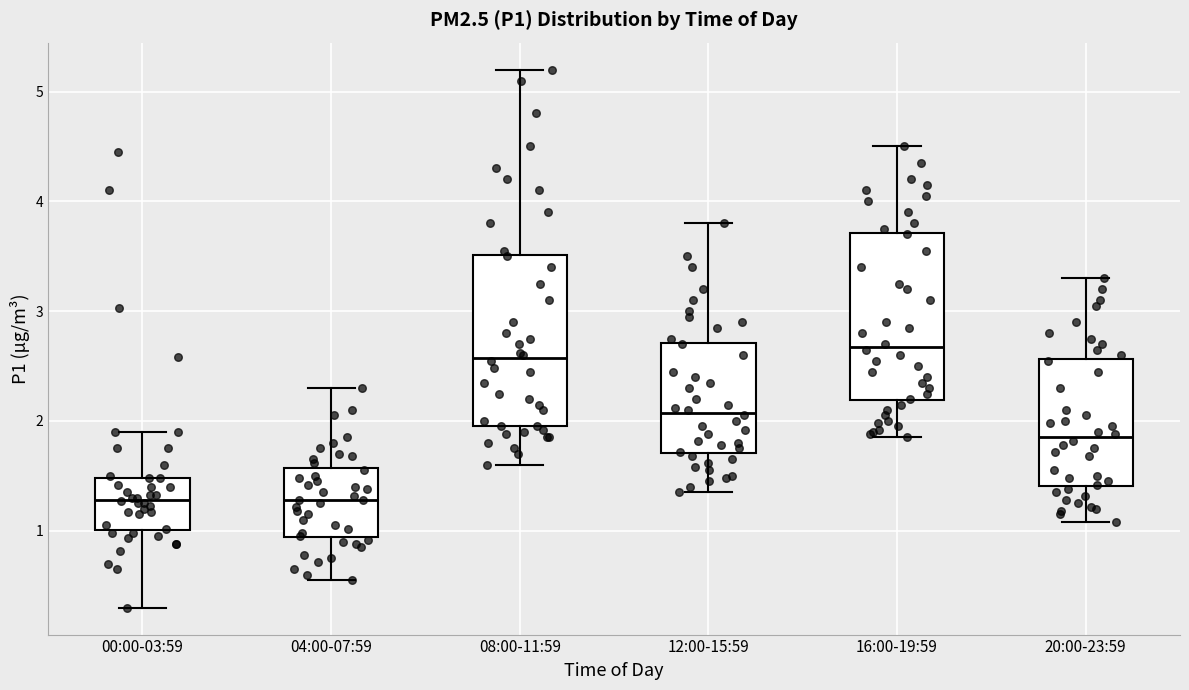

Reading left to right, read every box against the y-axis: the position of its median line, the range the box covers, and the ends of its whiskers. The values are not printed on the chart, so give them approximately, as read against the axis.

00:00-03:59: median 1.3, box 1.0 to 1.5, whiskers 0.3 to 1.9
04:00-07:59: median 1.3, box 0.9 to 1.6, whiskers 0.6 to 2.3
08:00-11:59: median 2.6, box 2.0 to 3.5, whiskers 1.6 to 5.2
12:00-15:59: median 2.1, box 1.7 to 2.7, whiskers 1.4 to 3.8
16:00-19:59: median 2.7, box 2.2 to 3.7, whiskers 1.9 to 4.5
20:00-23:59: median 1.9, box 1.4 to 2.6, whiskers 1.1 to 3.3